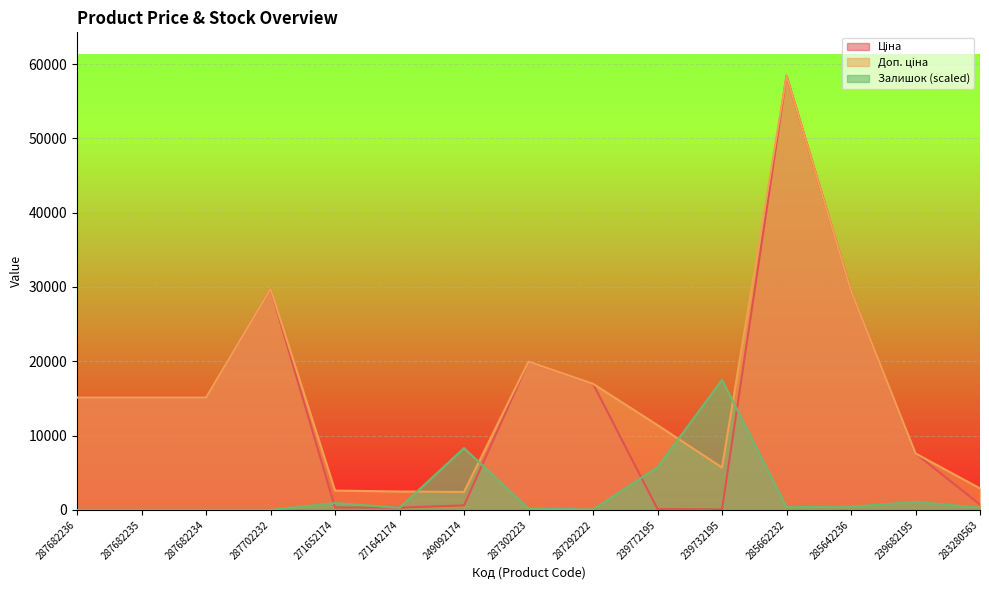

At which category is the sum across all series the highest?

285662232